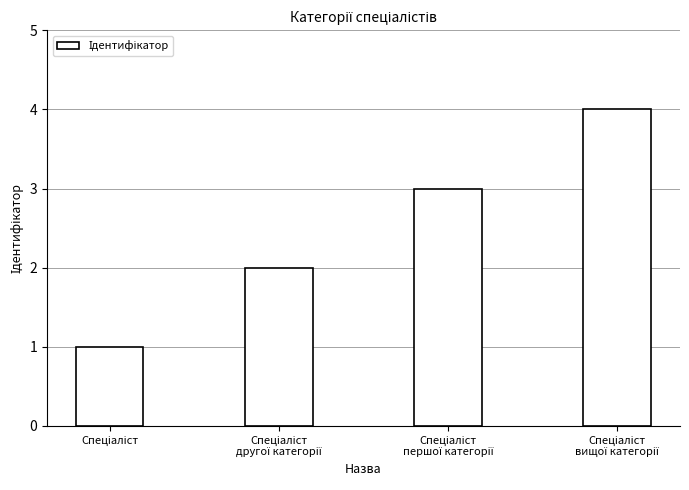

What is the maximum value shown in the chart?

4